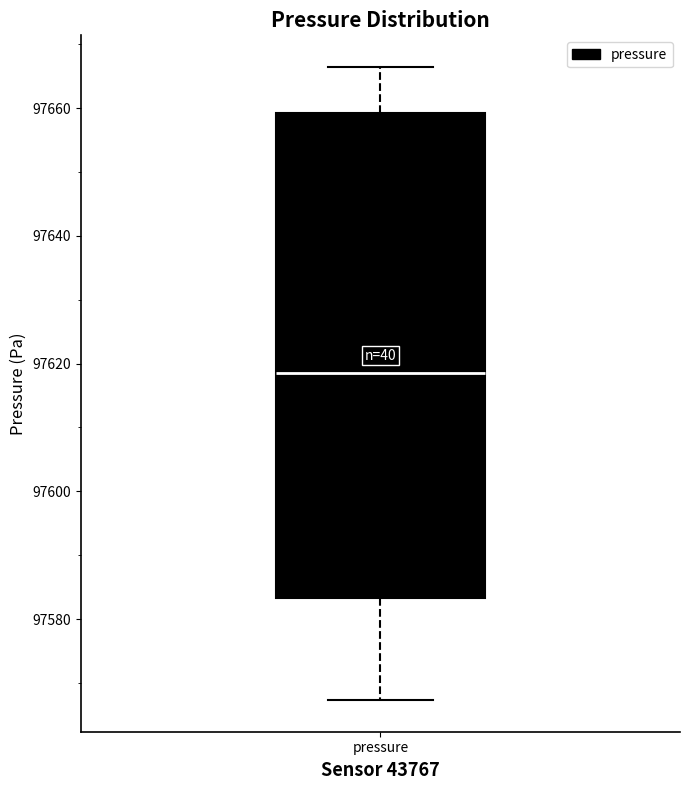

Read this box plot against the y-axis: the position of the median line, the range covered by the box, and the ends of both whiskers. The values are not printed on the chart, so give them approximately, as read against the axis.

median 97618, box 97584 to 97660, whiskers 97568 to 97666